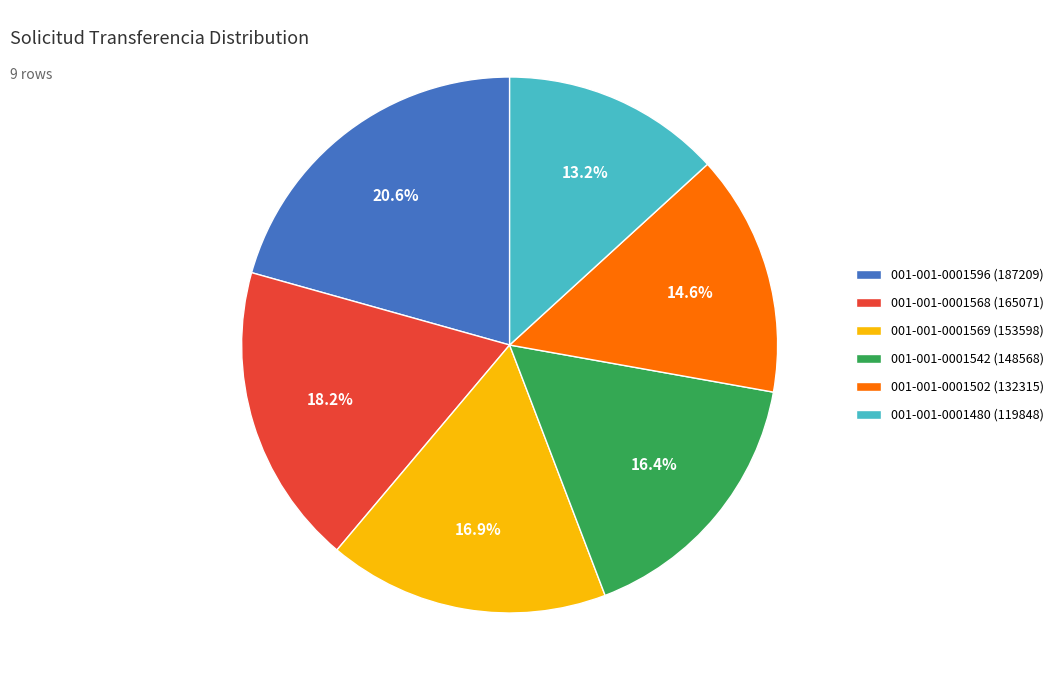

What portion of the pie excludes 001-001-0001502 (132315)?

85.4%